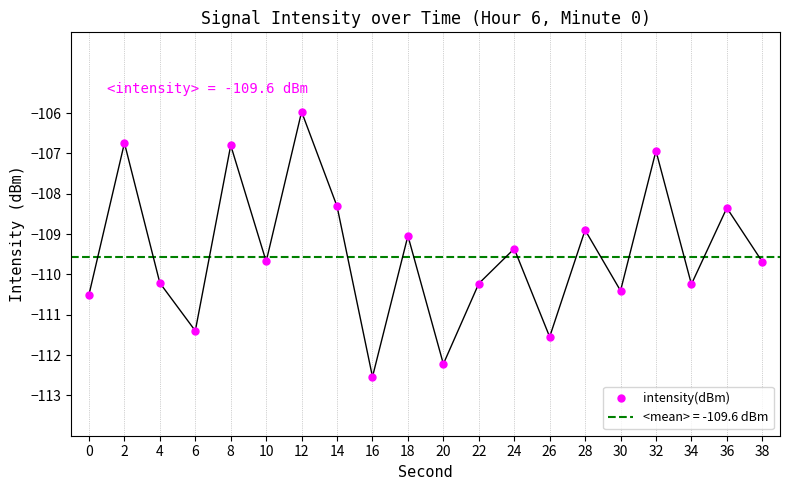

Reading left to right, what are all the values shown in this chart?

0=-110.5	2=-106.7	4=-110.2	6=-111.4	8=-106.8	10=-109.7	12=-106.0	14=-108.3	16=-112.5	18=-109.0	20=-112.2	22=-110.2	24=-109.4	26=-111.5	28=-108.9	30=-110.4	32=-106.9	34=-110.2	36=-108.4	38=-109.7